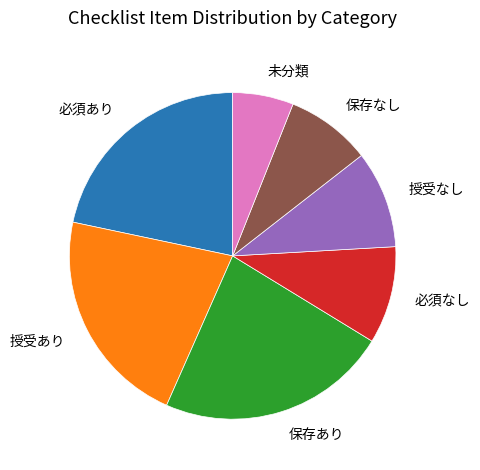

Between 保存あり and 必須あり, which is larger?

保存あり